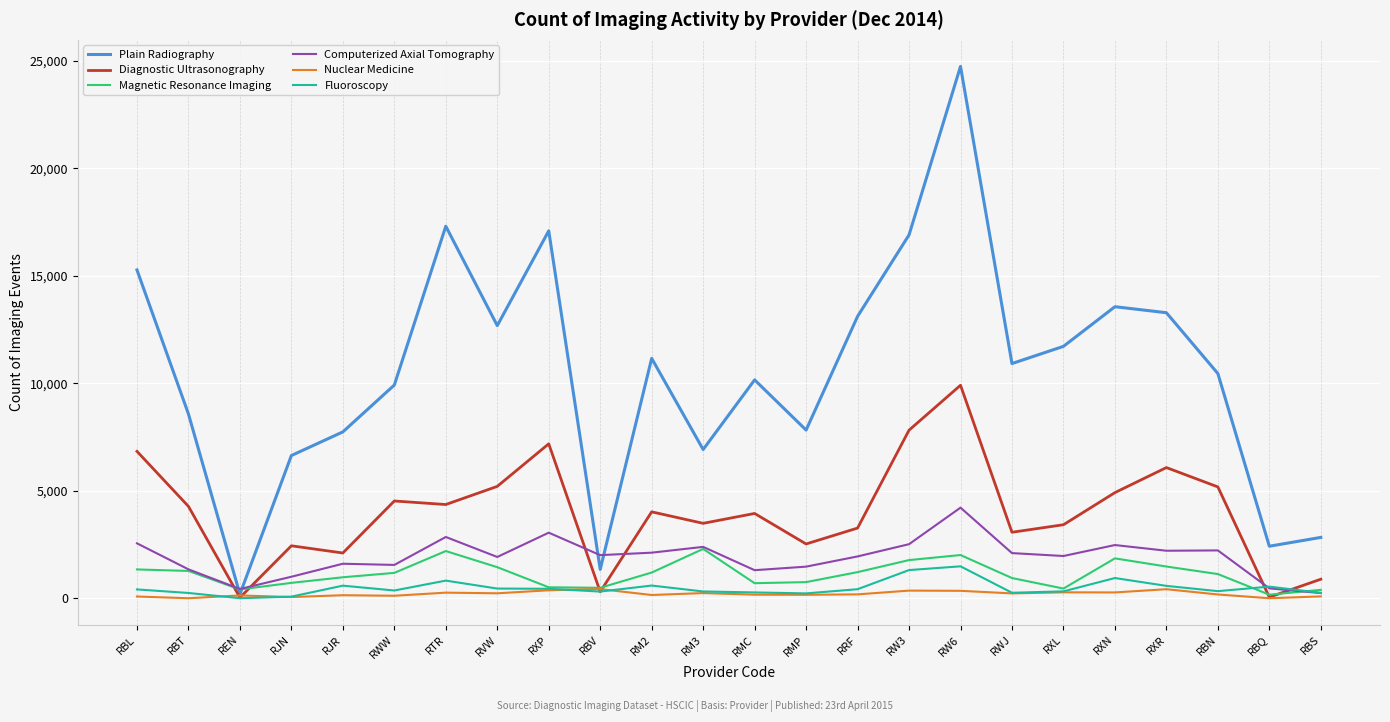

Which series has the largest total across all categories?

Plain Radiography